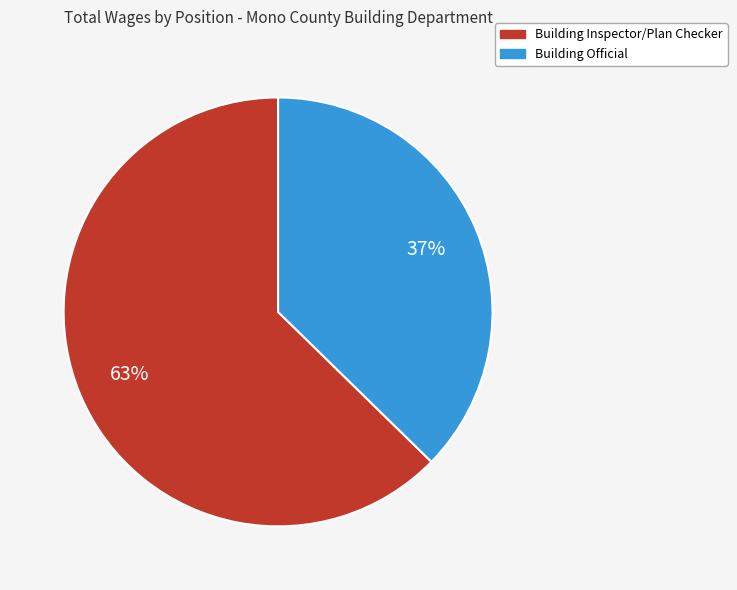

Count the number of slices in the pie.

2